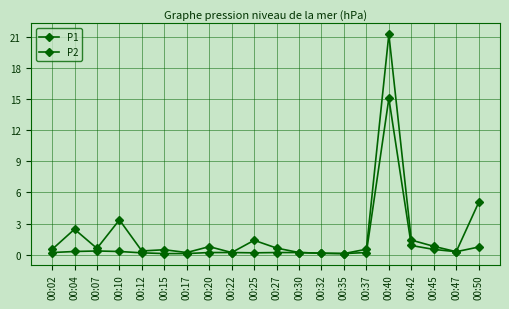

The value of P1 at 00:27 is 1.1. True or false?

False